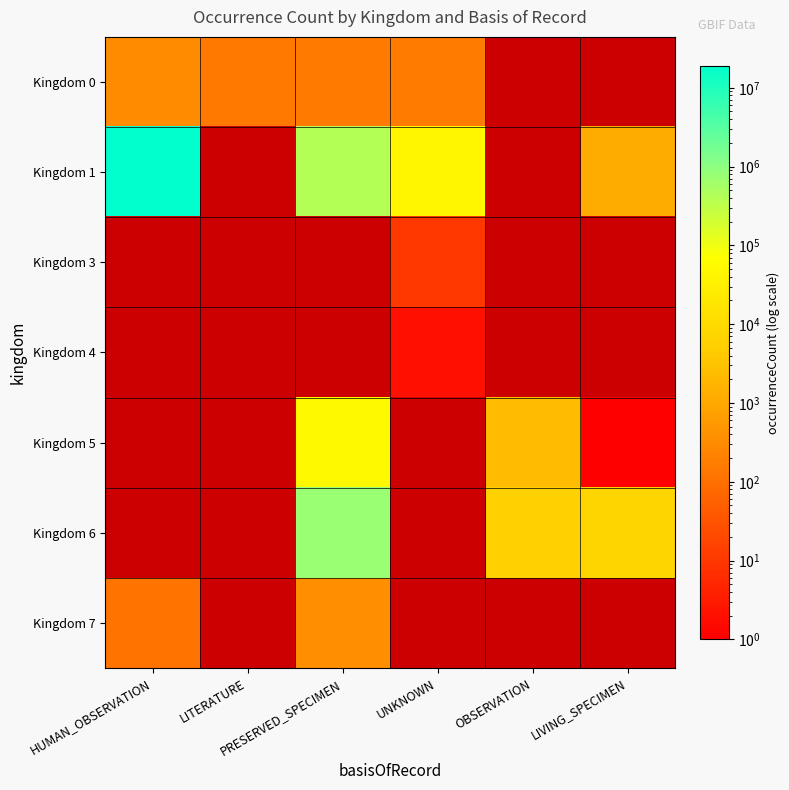

Which series has the largest range (max minus min)?

Kingdom 1